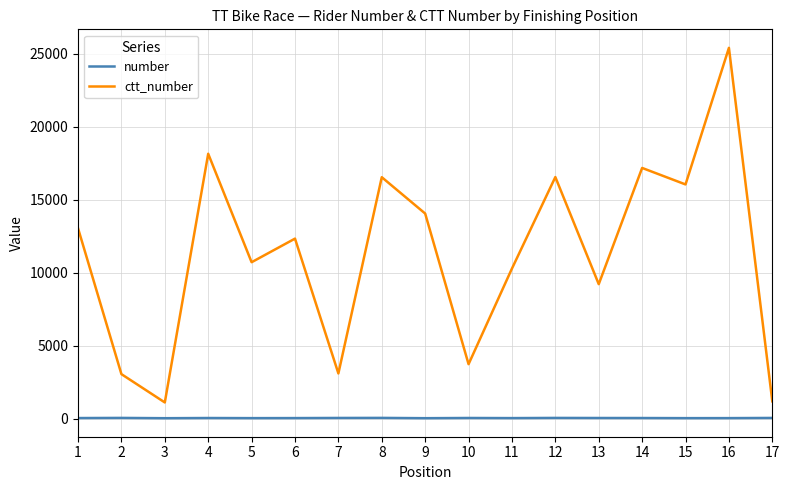

Does the chart have visible grid lines?

Yes